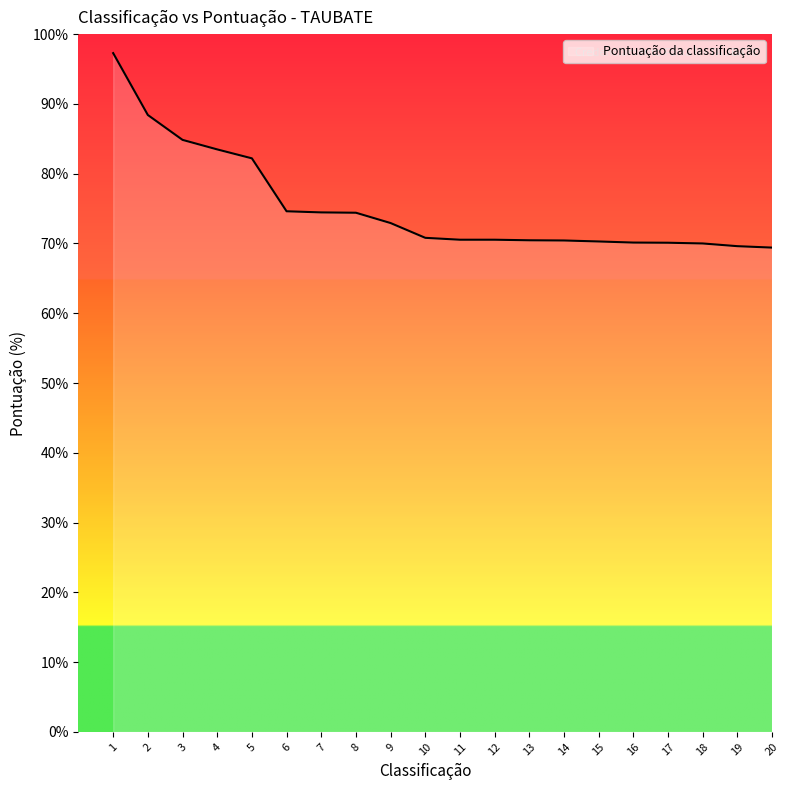

True or false: the data shows 117.0 at 7.

False